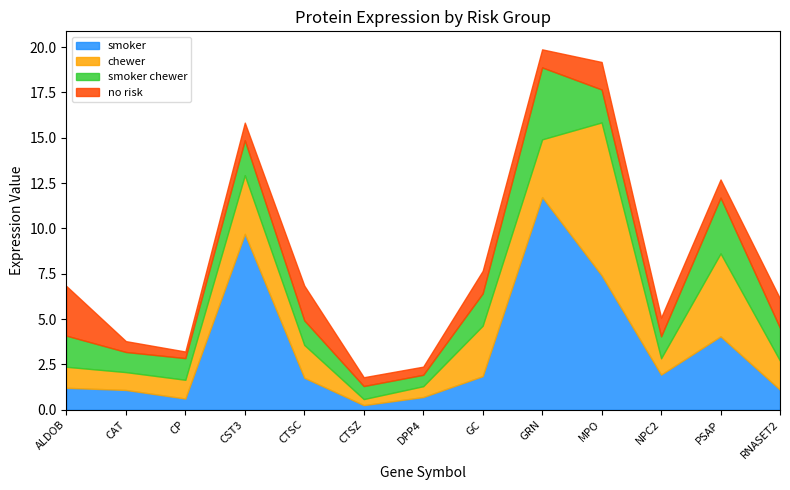

Count the number of data series in this chart.

4